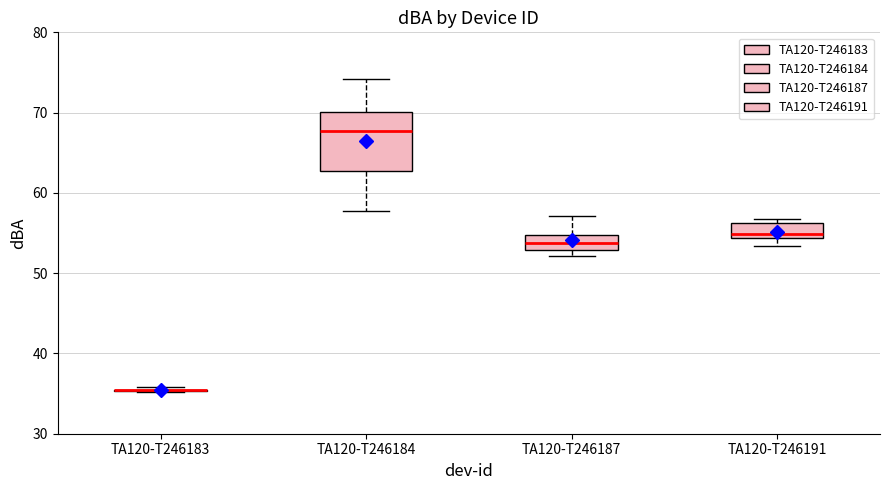

Reading left to right, read every box against the y-axis: the position of its median line, the range the box covers, and the ends of its whiskers. The values are not printed on the chart, so give them approximately, as read against the axis.

TA120-T246183: box collapsed to a line at 35, whiskers 35 to 36
TA120-T246184: median 68, box 63 to 70, whiskers 58 to 74
TA120-T246187: median 54, box 53 to 55, whiskers 52 to 57
TA120-T246191: median 55, box 54 to 56, whiskers 53 to 57